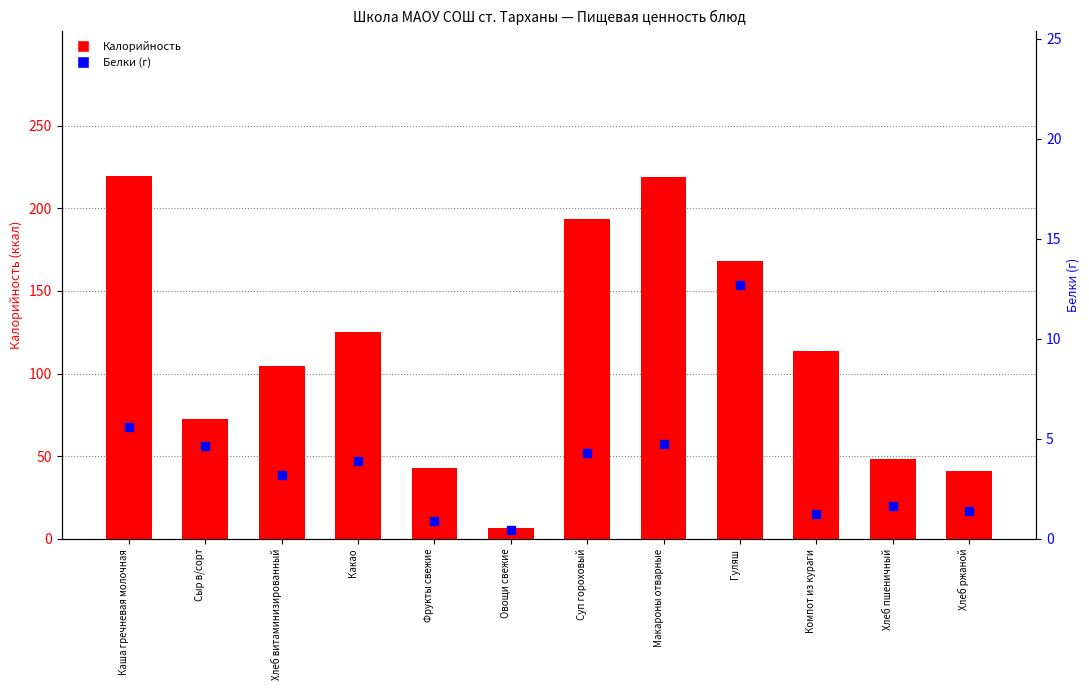

At how many categories does at least one series exceed 43?

9